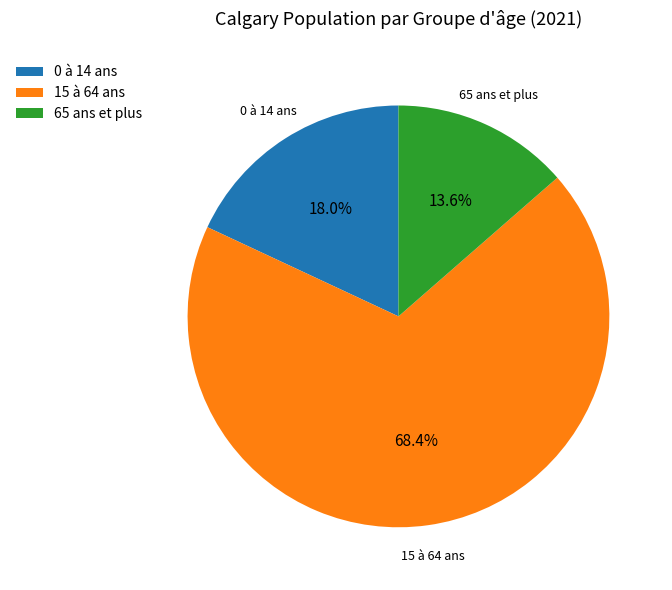

What is the majority slice?

15 à 64 ans